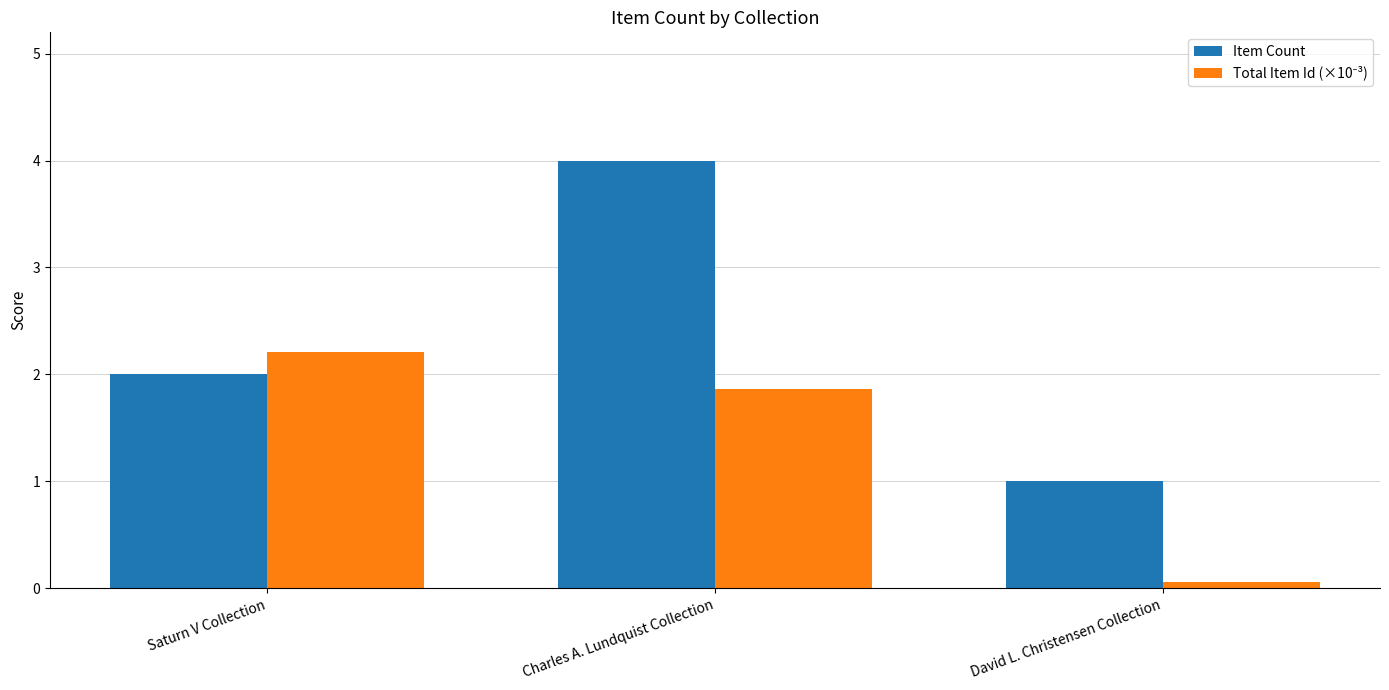

What is the difference between the maximum and minimum values in the Item Count series?

3.0